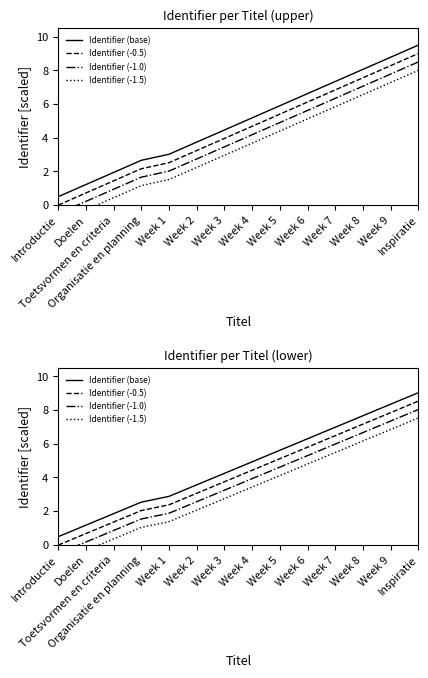

What is the sum of all Identifier (-0.5) values?

58.5